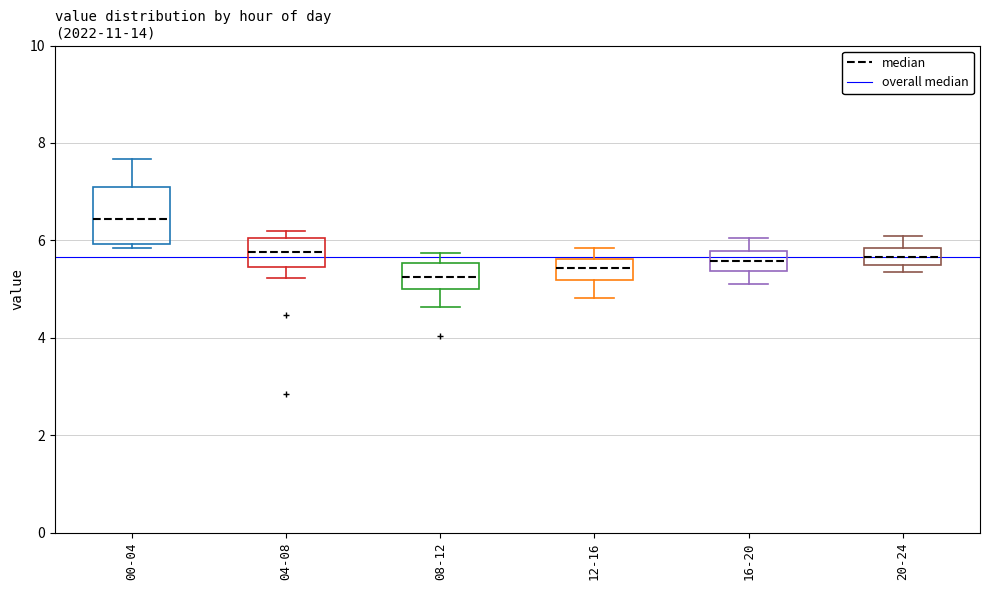

Where is the lower edge of the box for 16-20 on the y-axis? The values are not printed on the chart, so give them approximately, as read against the axis.

5.4